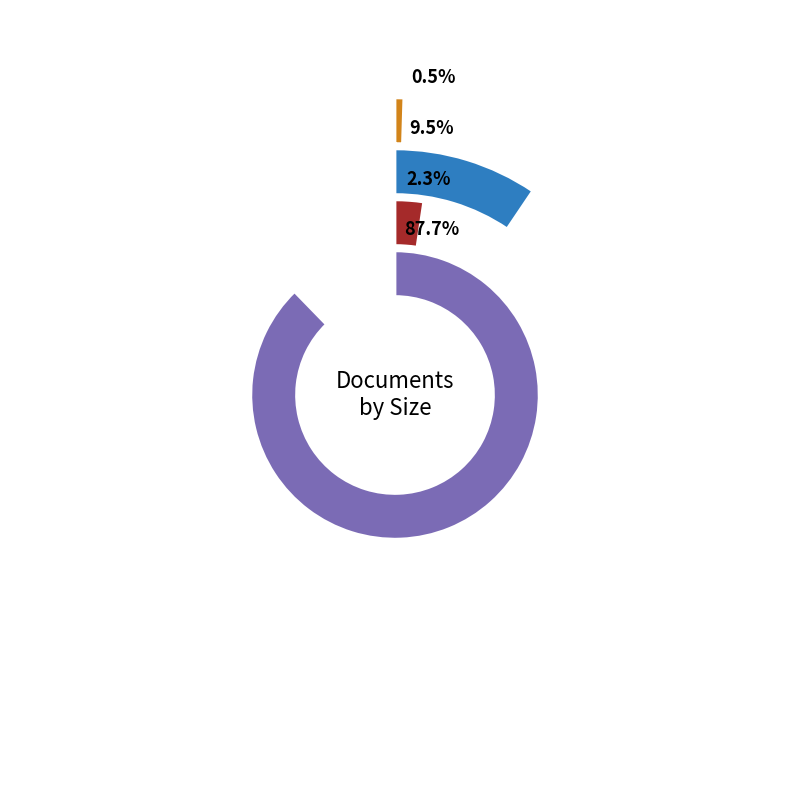

True or false: PRO-2017-0318R03 accounts for 0% of the total.

True